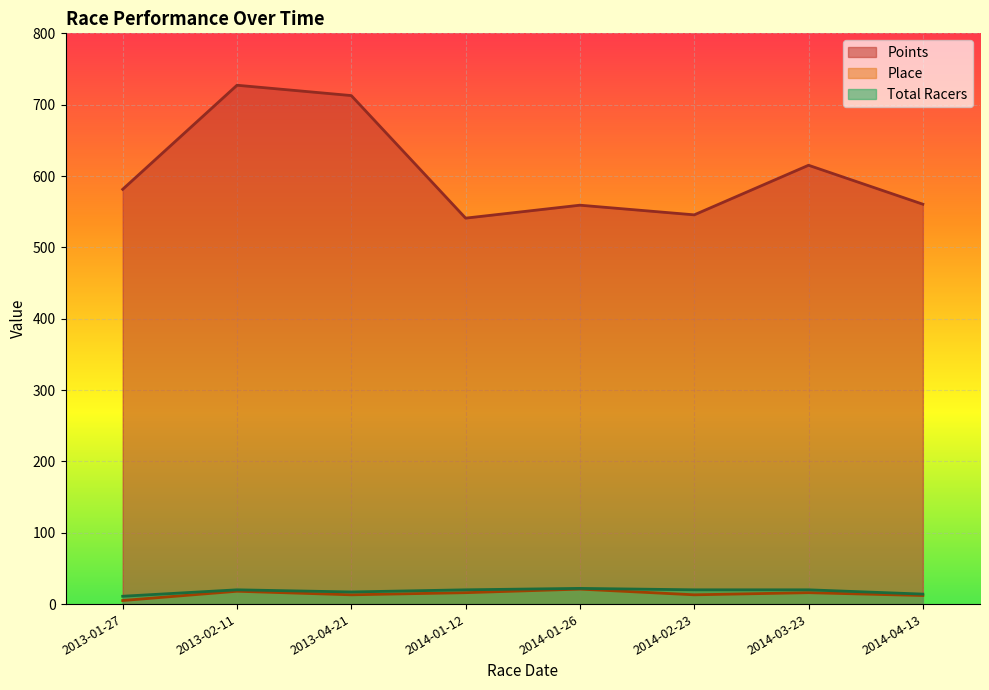

True or false: Points and Total Racers cross at least once.

False